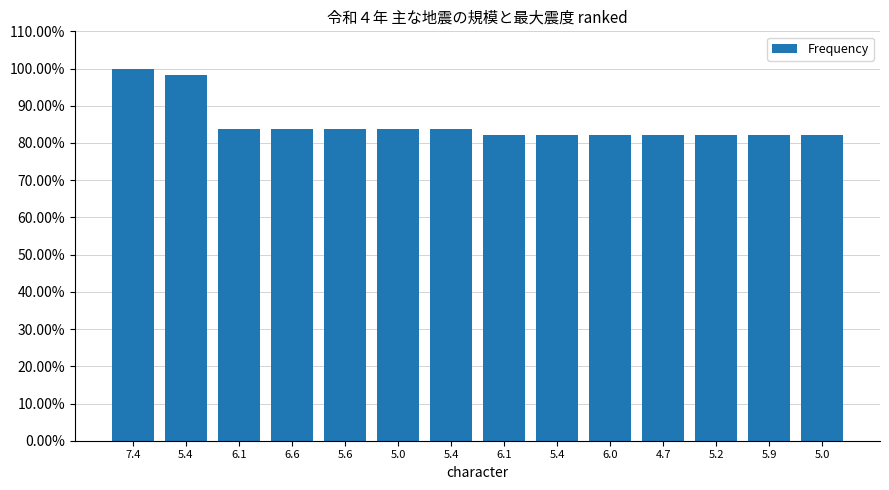

Where is the data nearest to the value 0?

6.1